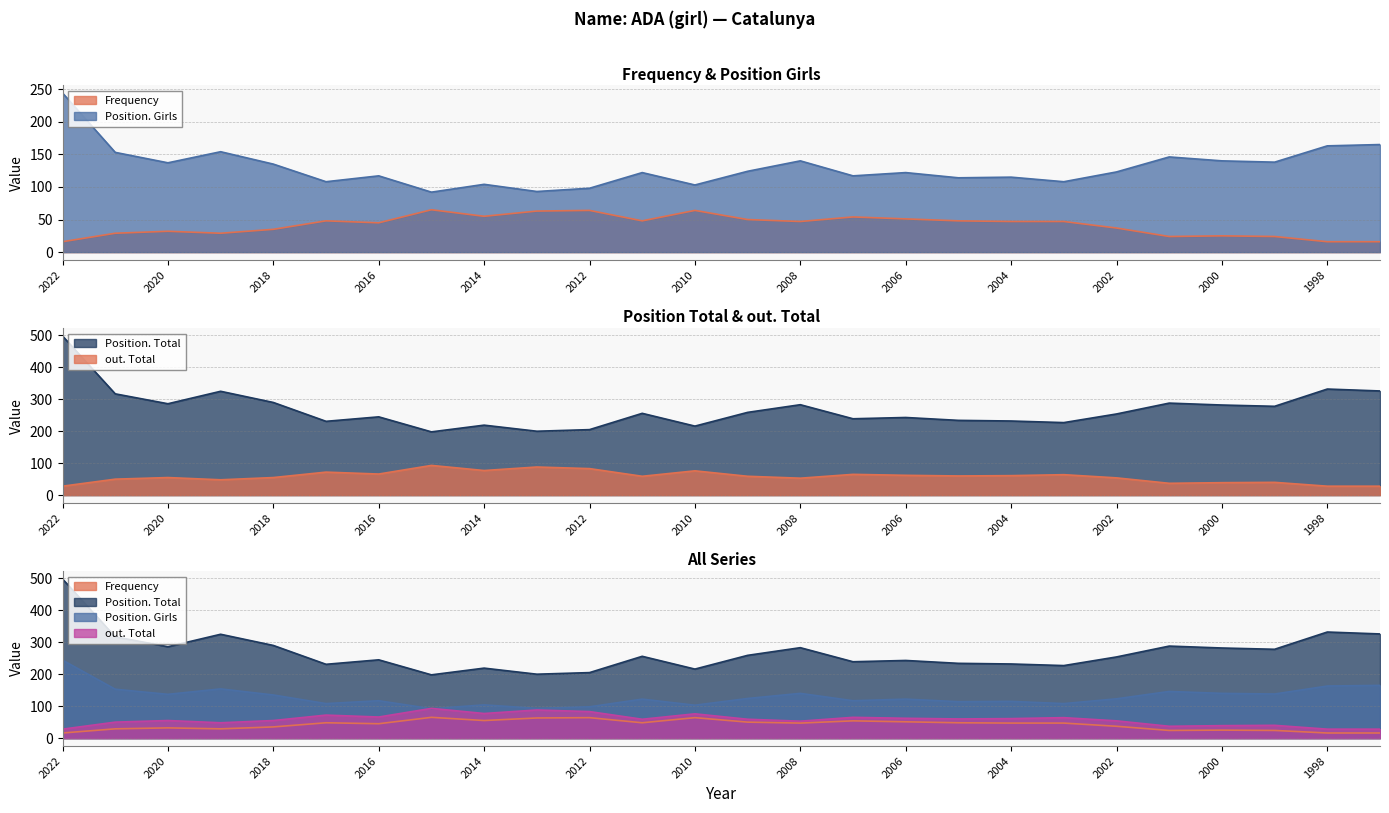

What is the total value across all series at 2003?

446